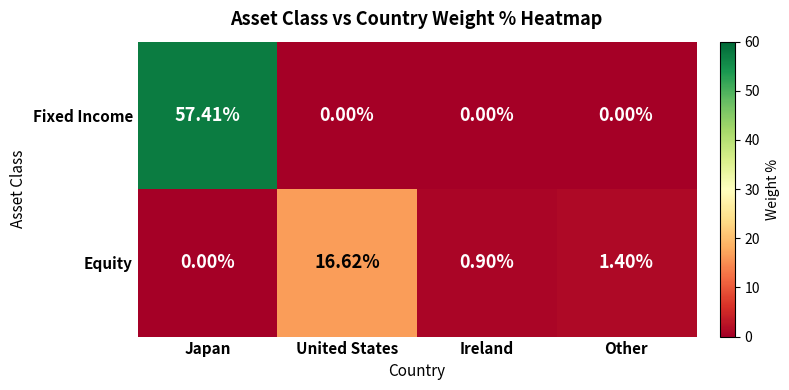

Which category has the lowest value in the Equity series?

Japan